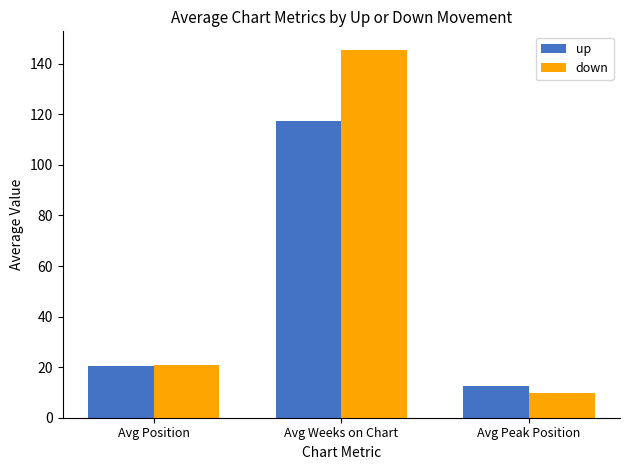

What is the label of the 1st bar from the right?

Avg Peak Position